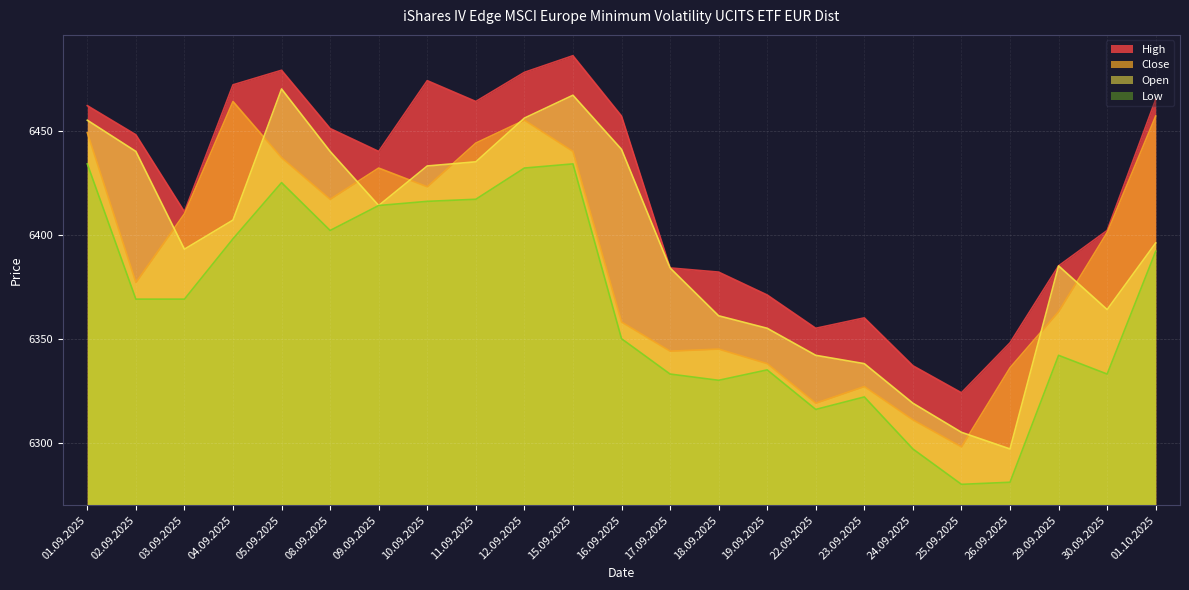

The Open series shows 9489 at 29.09.2025. True or false?

False